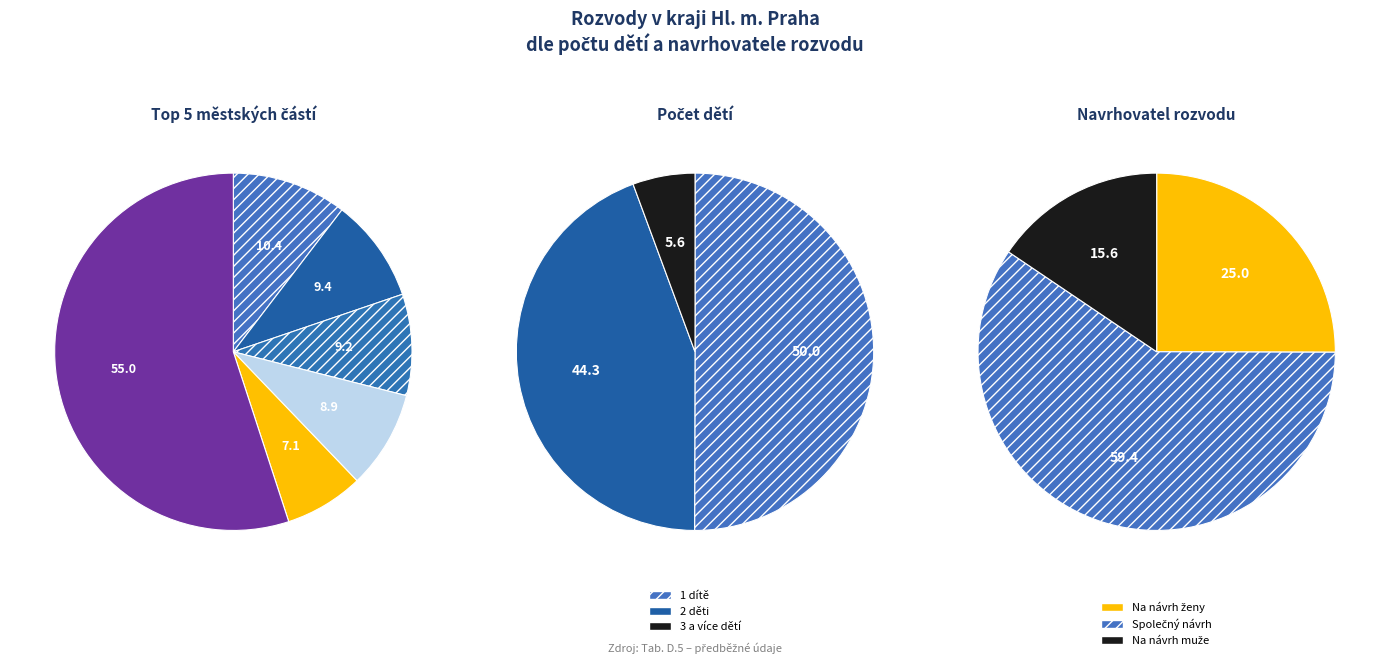

Does Praha 11 represent more than half of the total?

No